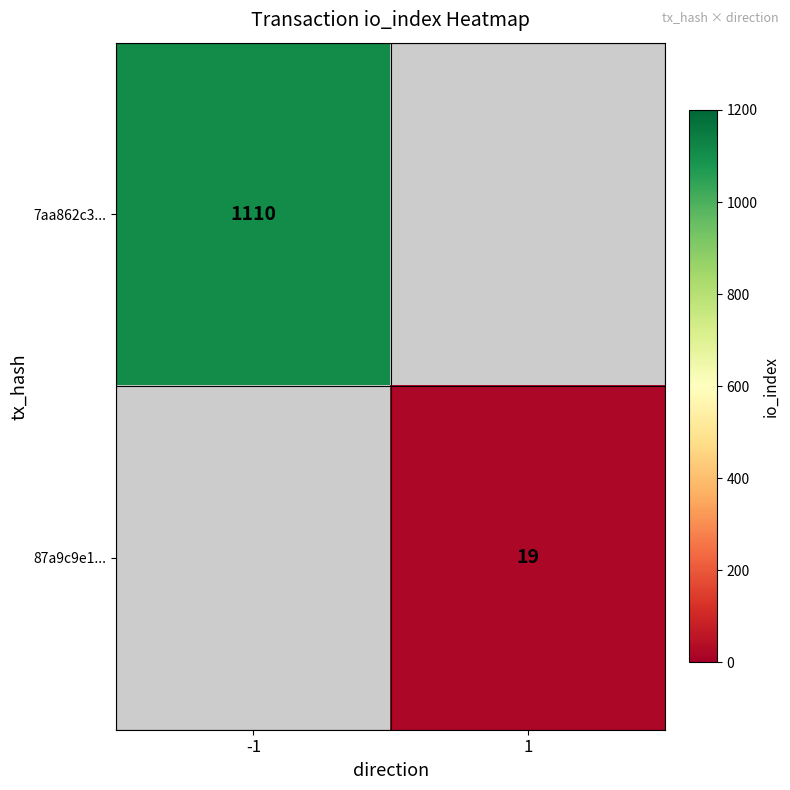

True or false: 87a9c9e1... has a value of 19 at 1.

True